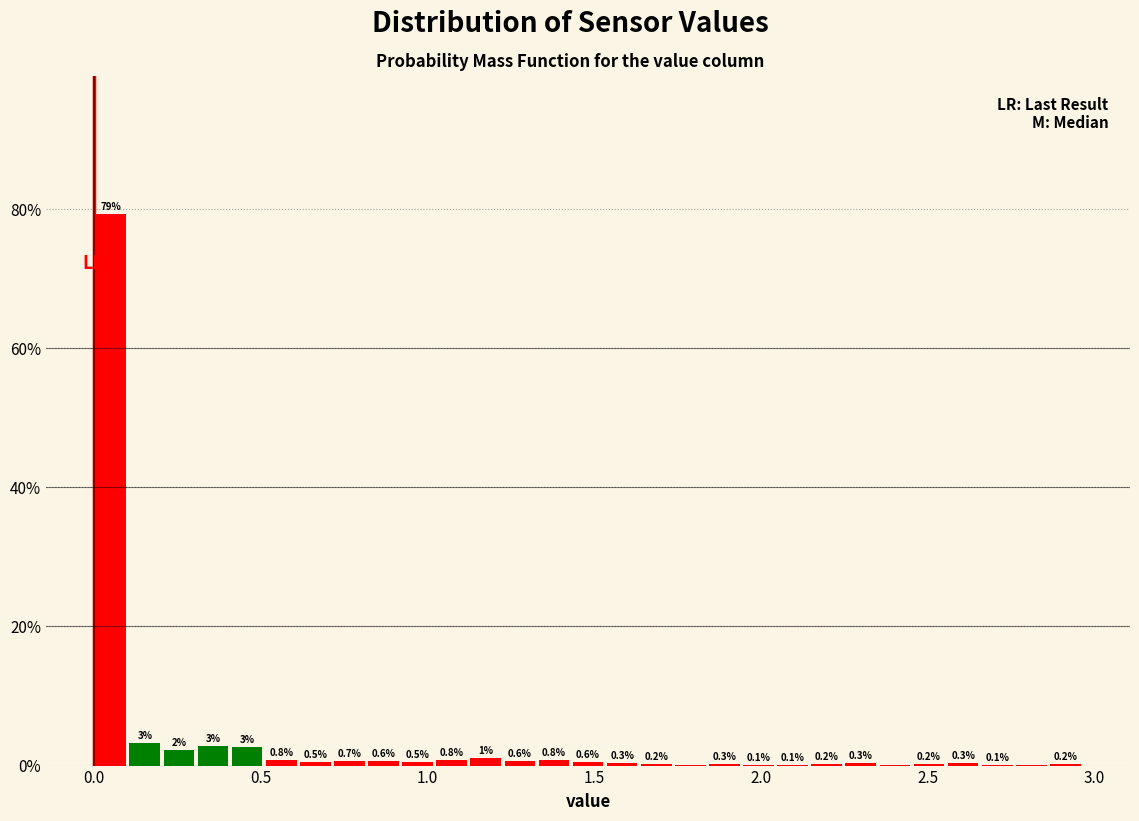

Read against the x-axis, roughly where is the centre of the tallest bar?

0.05